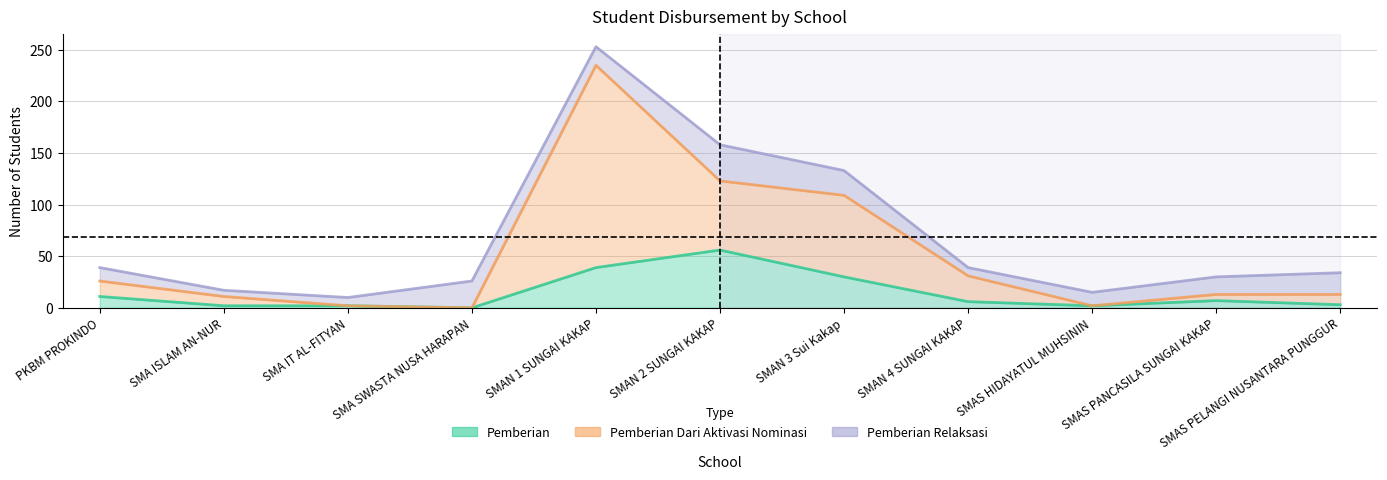

True or false: Pemberian and Pemberian Dari Aktivasi Nominasi intersect in this chart.

False